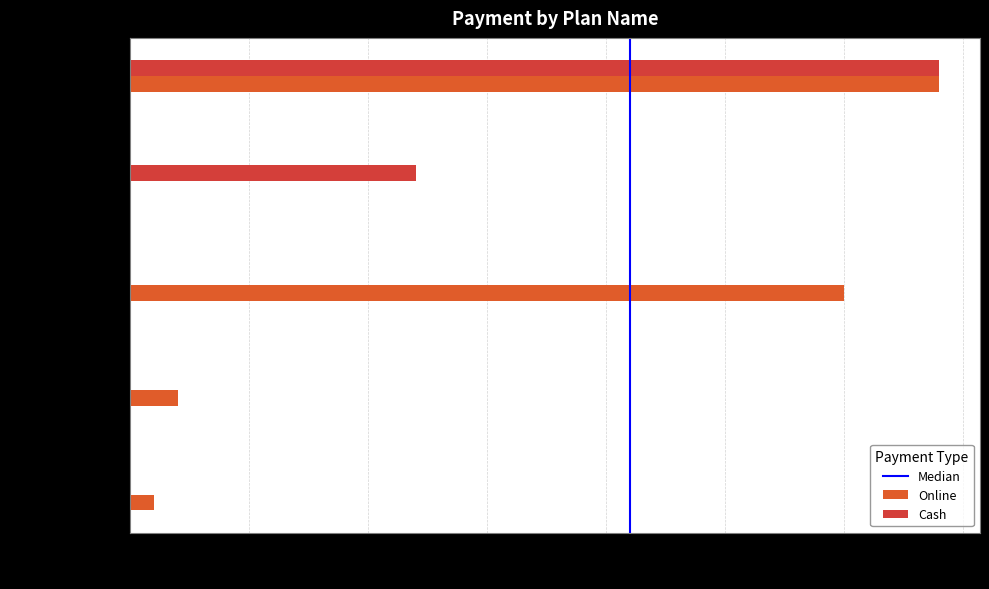

How many data points does each series have?

5